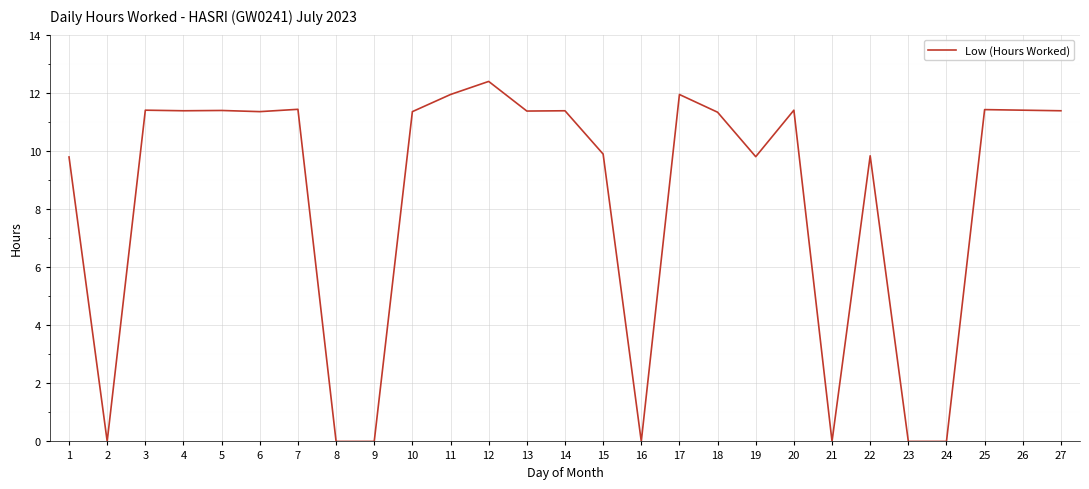

Is it true that the value at 18 is 11.3?

True